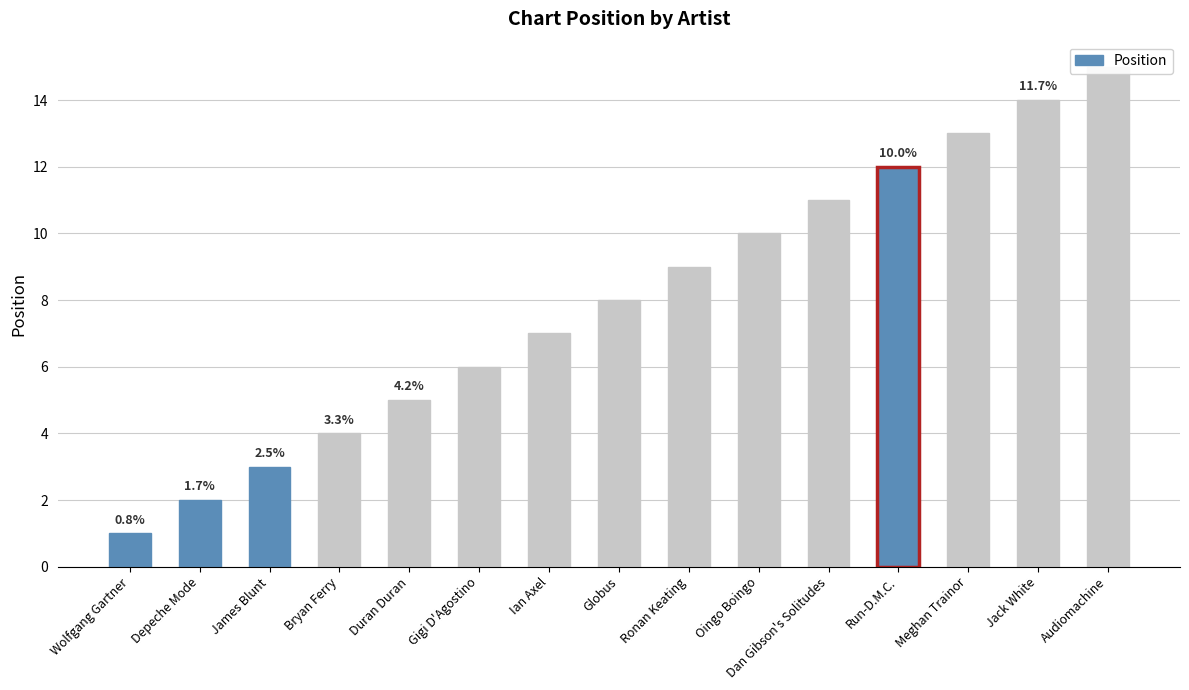

True or false: the data shows 3 at Run-D.M.C..

False